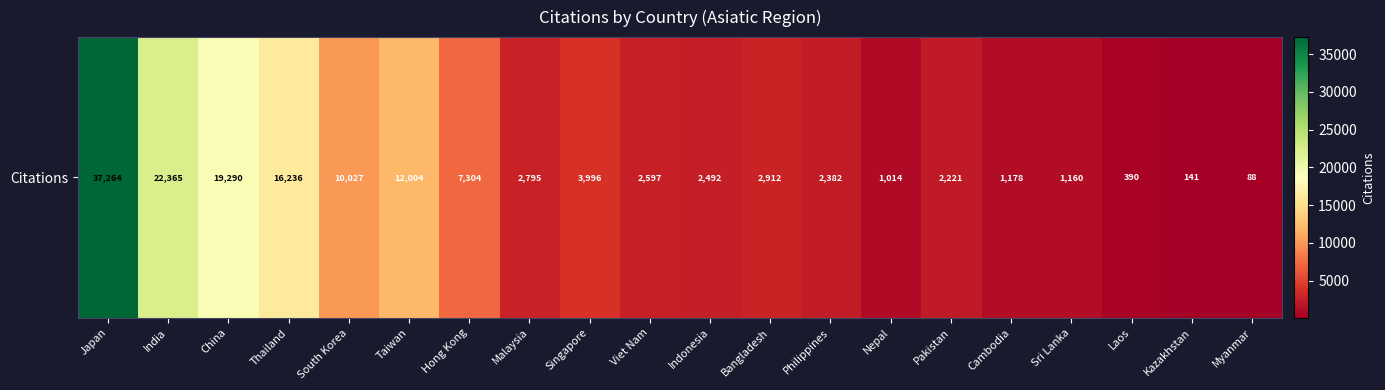

Between Pakistan and Malaysia, which is larger?

Malaysia